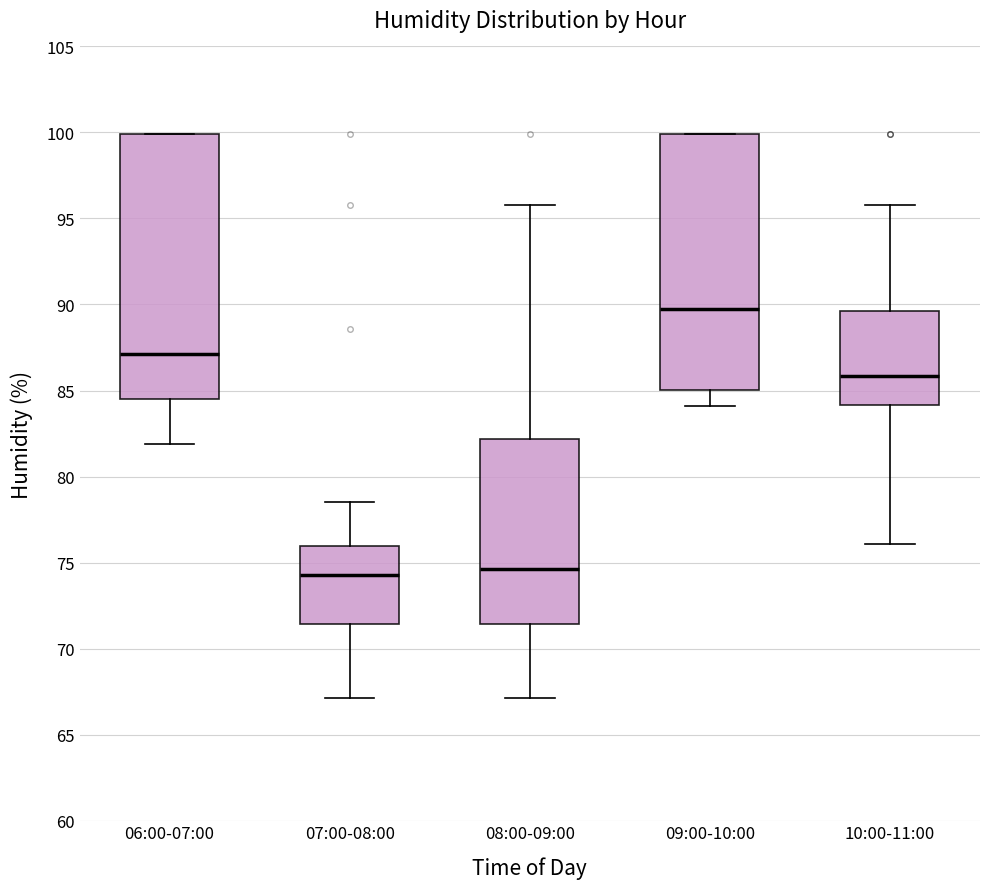

Where is the lower edge of the box for 06:00-07:00 on the y-axis? The values are not printed on the chart, so give them approximately, as read against the axis.

84.5